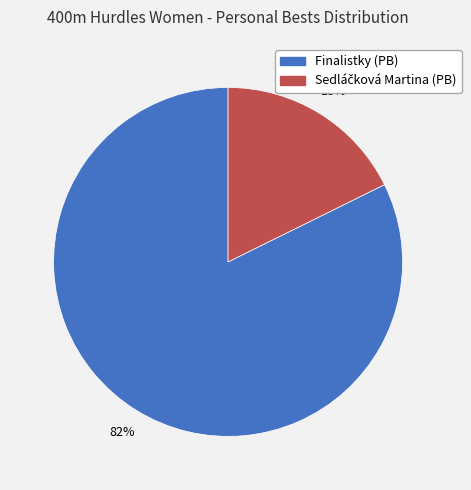

What percentage is the Finalistky (PB) slice, to the nearest percent?

82%